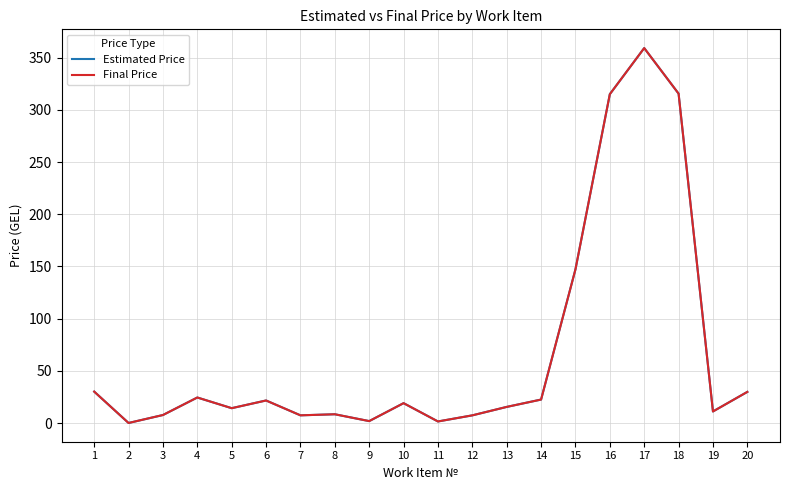

Is this an area chart (filled region under the line)?

No